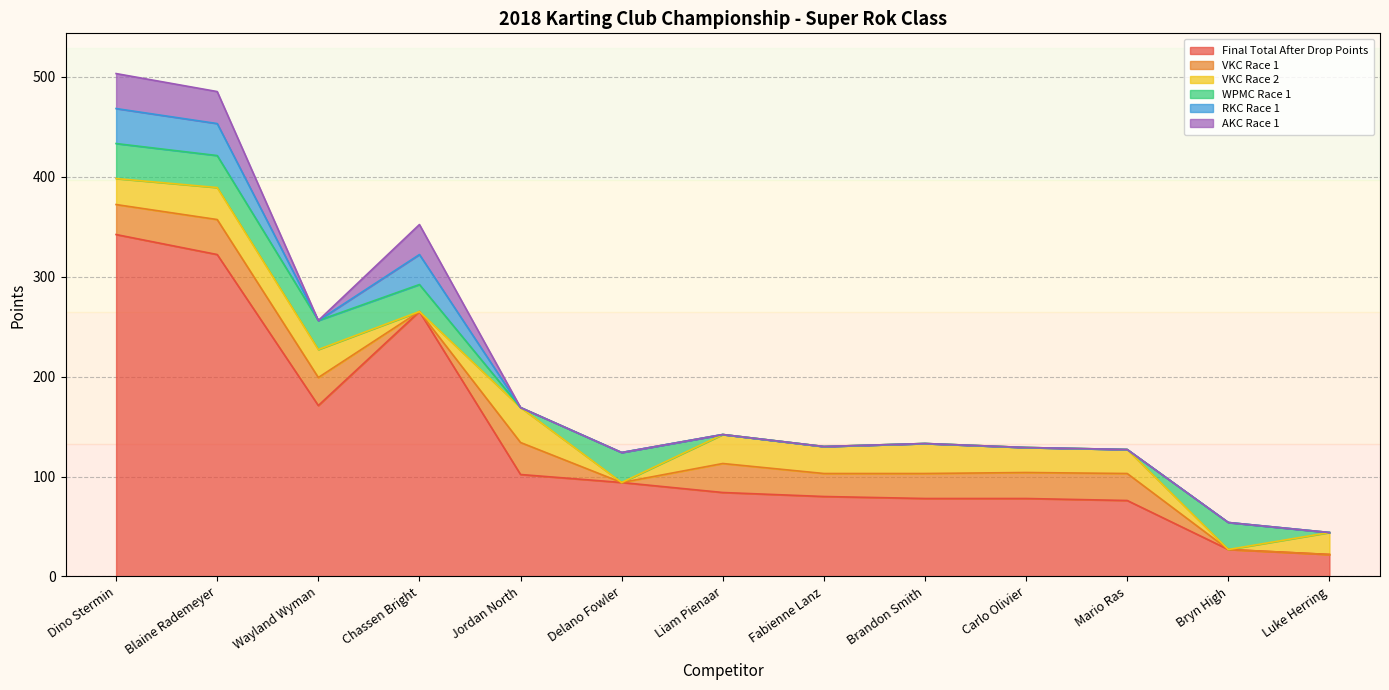

True or false: VKC Race 2 has more than 2 interior local peaks.

True